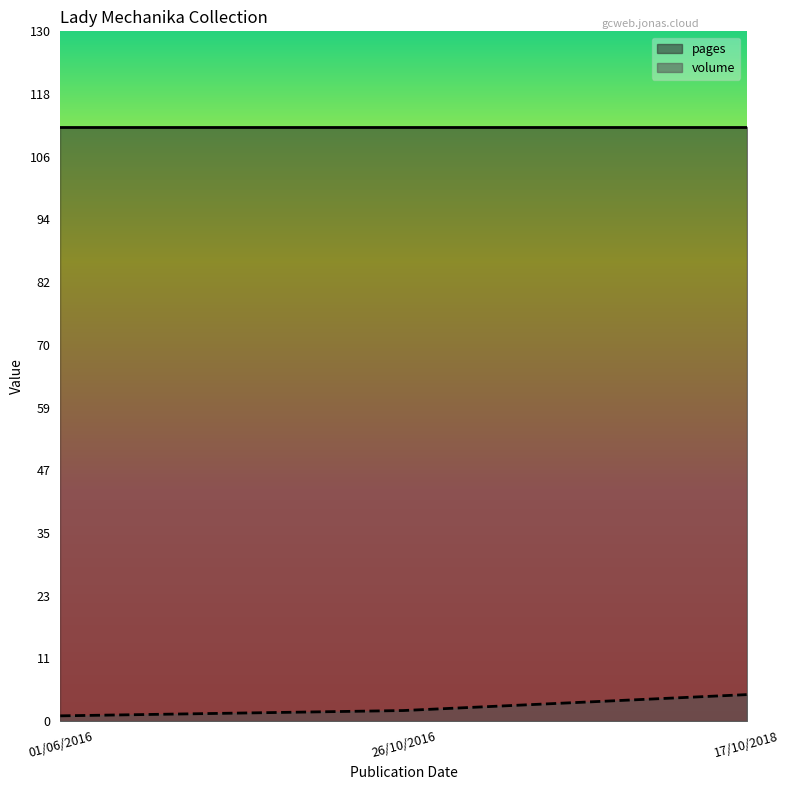

At how many categories does at least one series exceed 48?

3